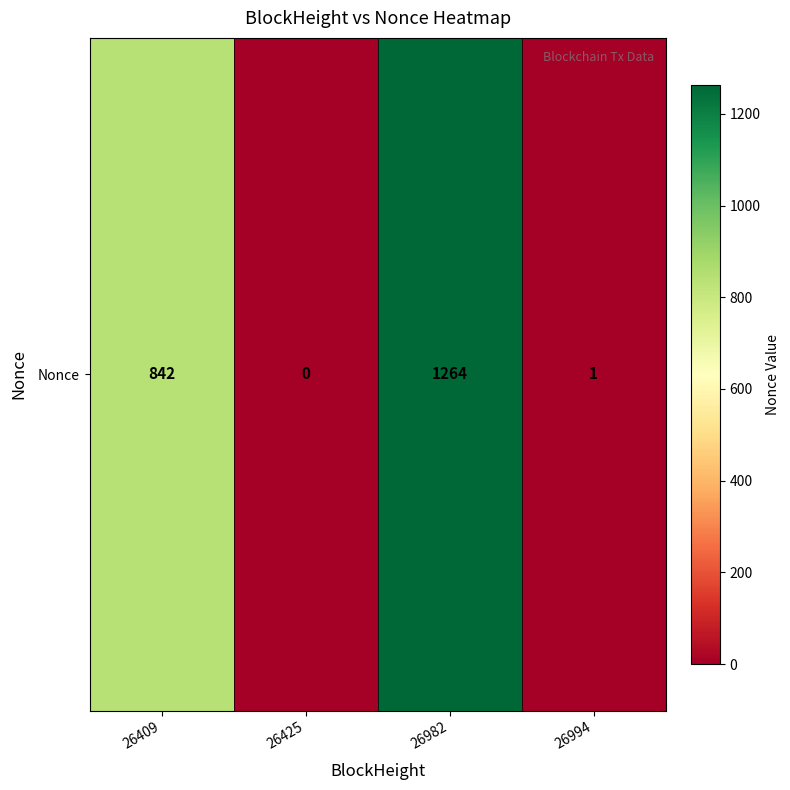

Rank the categories by value from lowest to highest.

26425, 26994, 26409, 26982